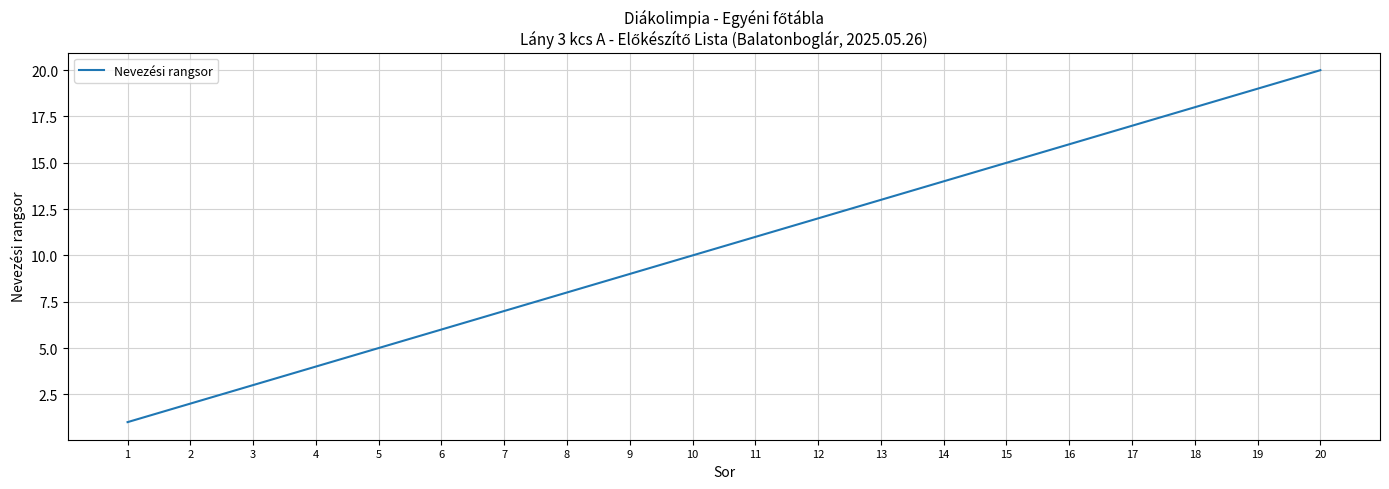

Rank the categories by value from lowest to highest.

1, 2, 3, 4, 5, 6, 7, 8, 9, 10, 11, 12, 13, 14, 15, 16, 17, 18, 19, 20